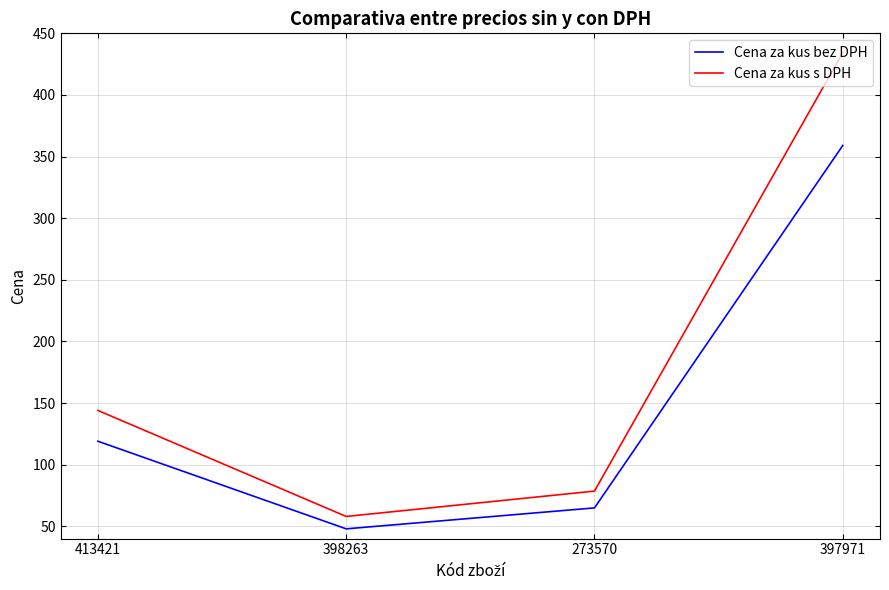

At how many categories does at least one series exceed 327?

1